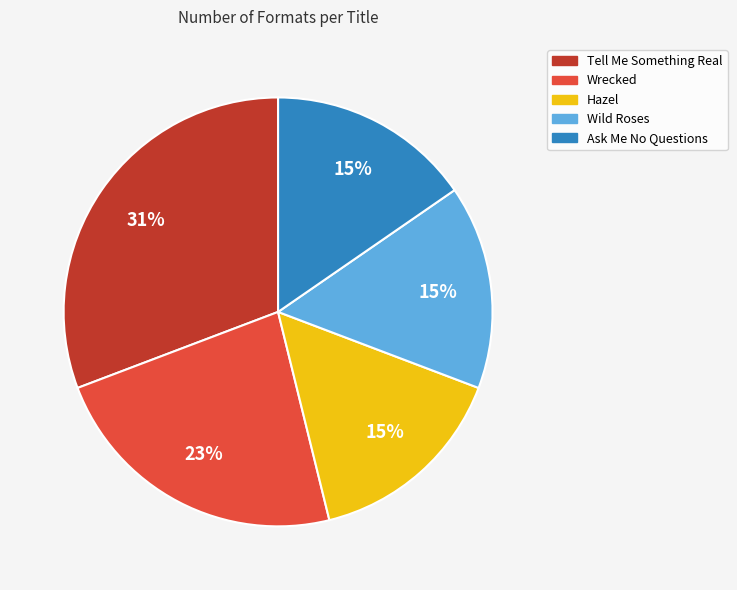

To the nearest percent, what is the average slice percentage?

20%